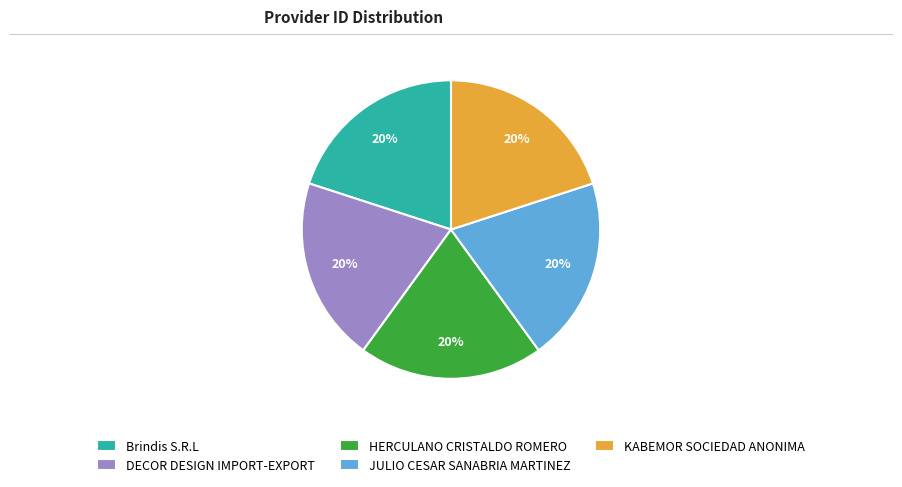

How many slices are in this pie chart?

5